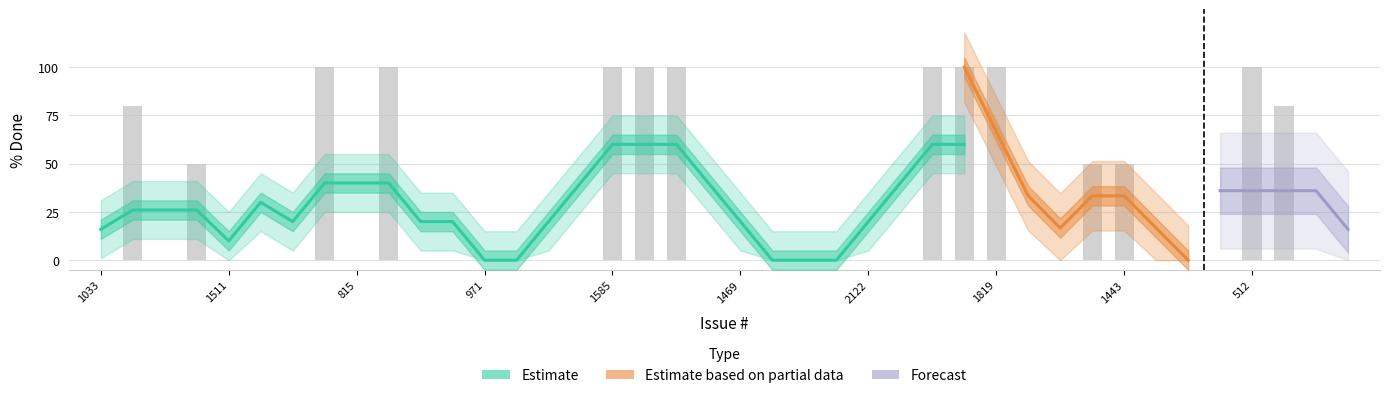

What are all the series names shown in the legend?

Estimate, Estimate based on partial data, Forecast